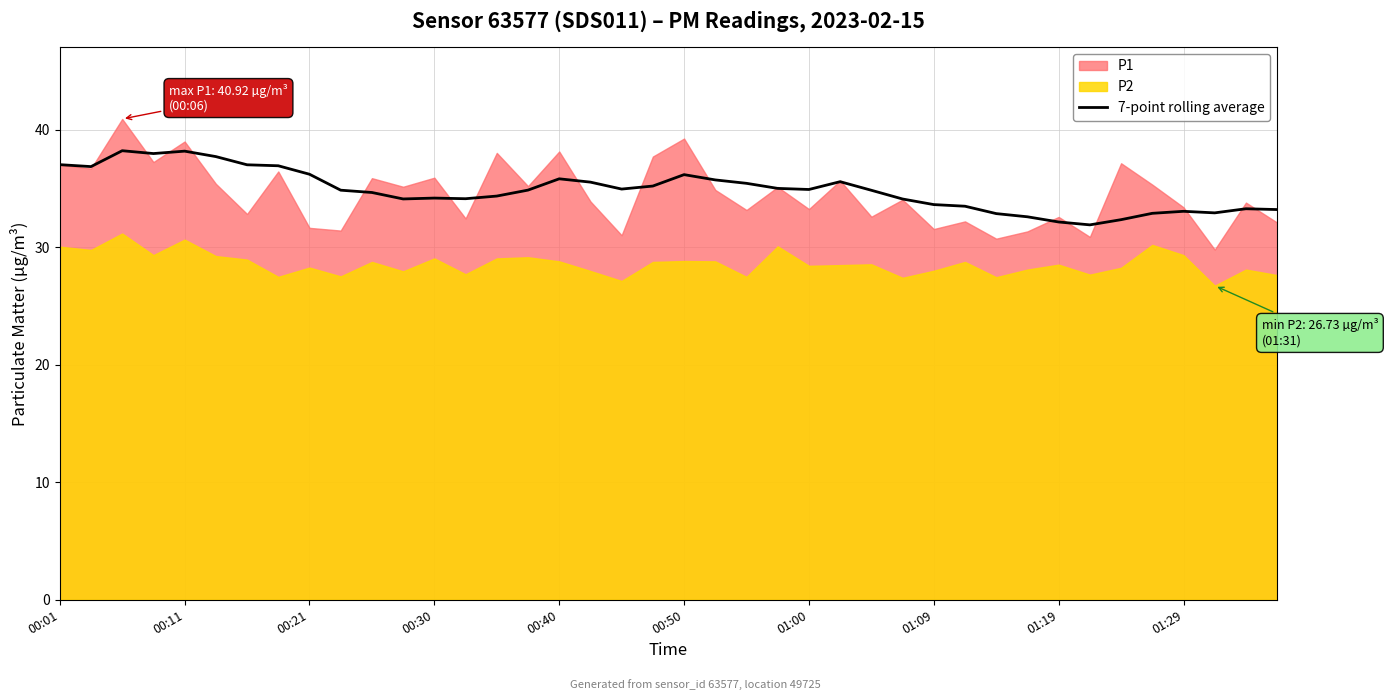

At which label does the data first exceed 34?

00:01